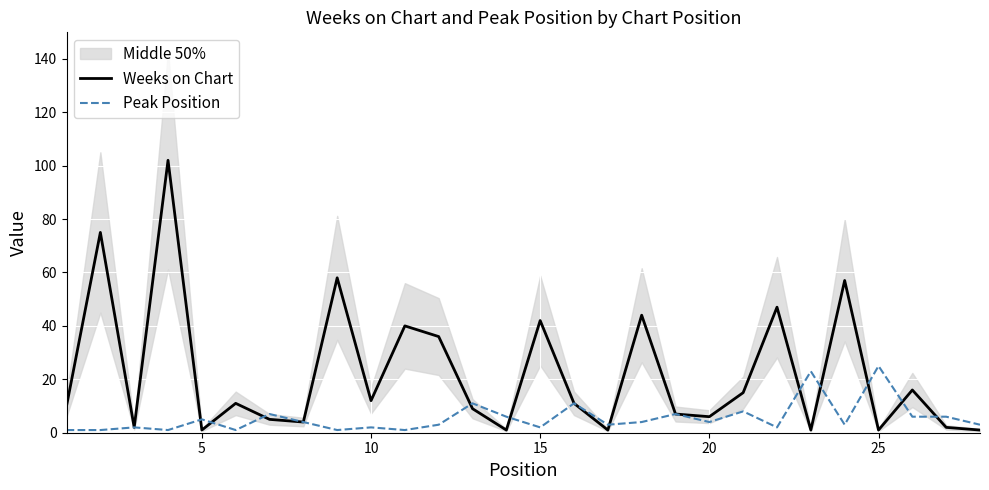

At how many categories does at least one series exceed 70?

2